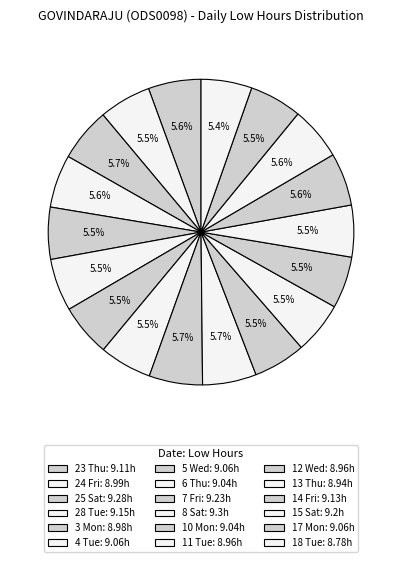

The 7 Fri slice represents 1% of the pie. True or false?

False